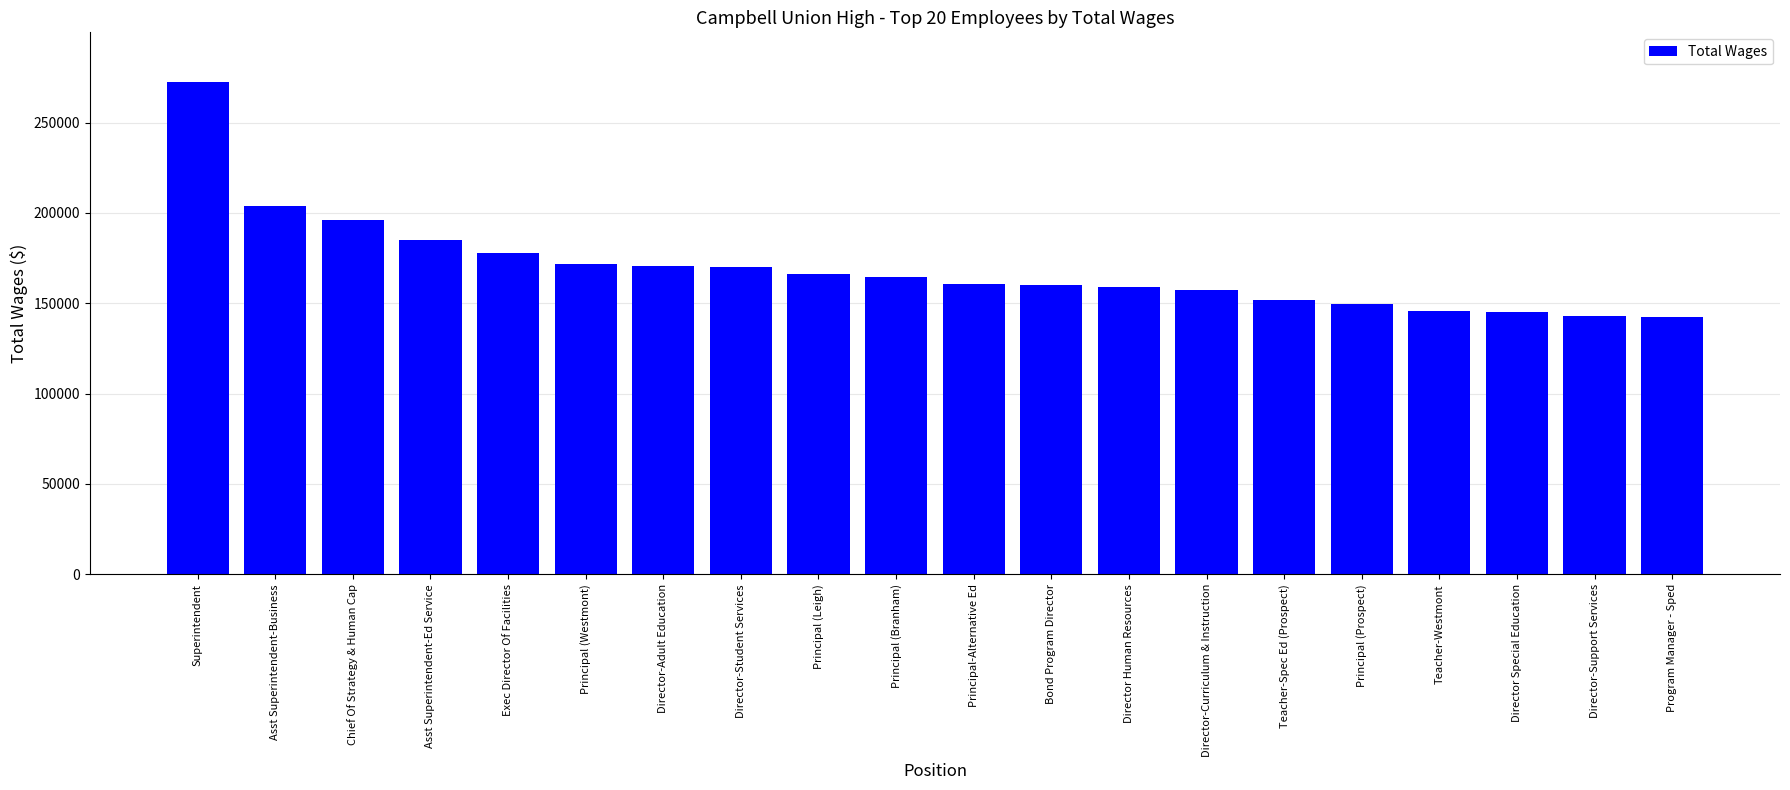

How many values are below 164396?

10